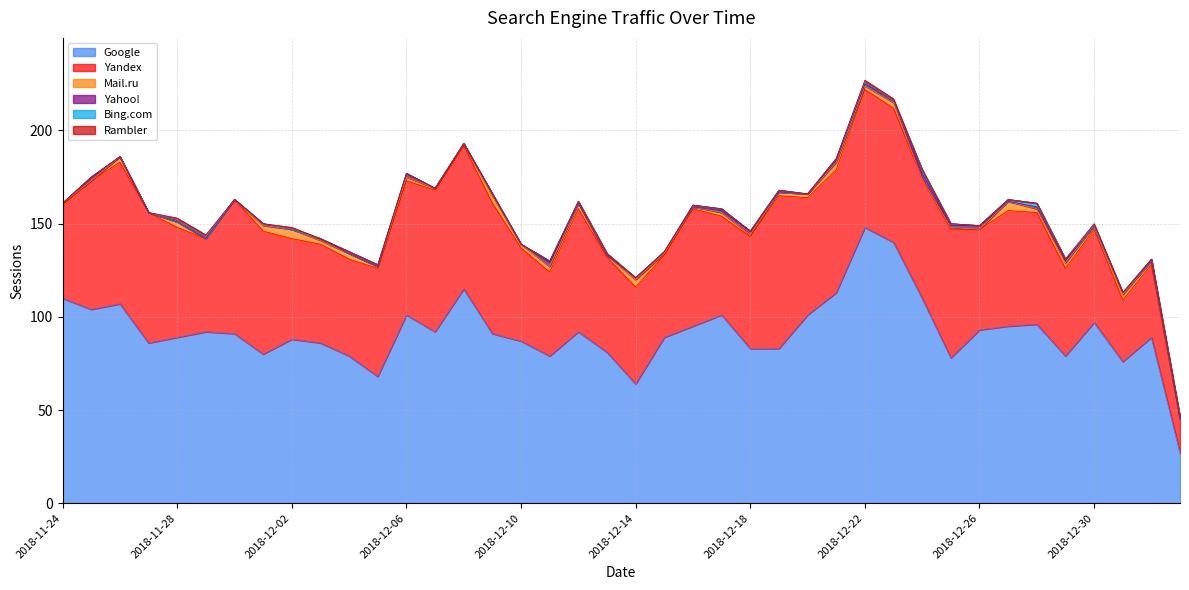

At 2018-11-27, list the series in order from largest to smallest.

Google, Yandex, Mail.ru, Yahoo!, Bing.com, Rambler